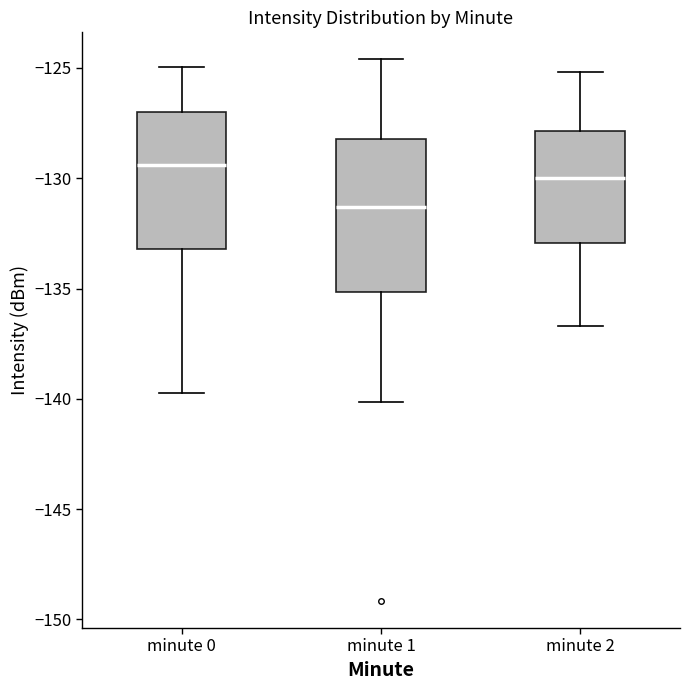

Reading left to right, transcribe this box plot: for each box, give where its median line is, the range the box spans, and where its two whiskers end, as read against the y-axis. The values are not printed on the chart, so give them approximately, as read against the axis.

minute 0: median -129.5, box -133.0 to -127.0, whiskers -140.0 to -125.0
minute 1: median -131.5, box -135.0 to -128.0, whiskers -140.0 to -124.5
minute 2: median -130.0, box -133.0 to -128.0, whiskers -136.5 to -125.0